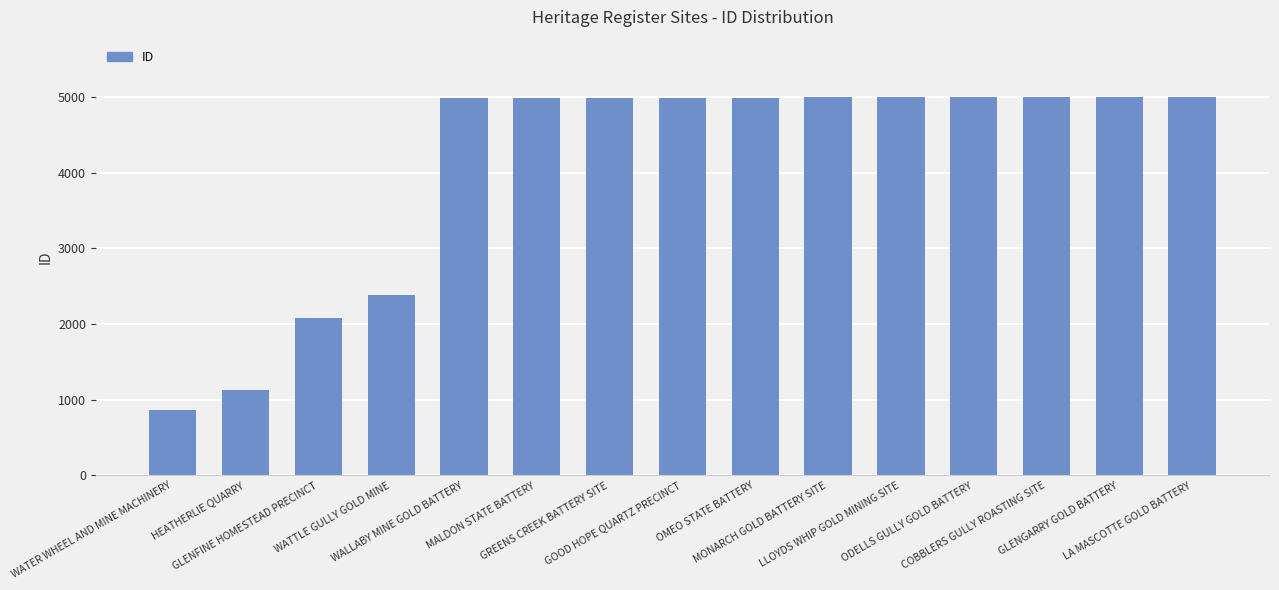

Which category has the lowest value across all series?

WATER WHEEL AND MINE MACHINERY